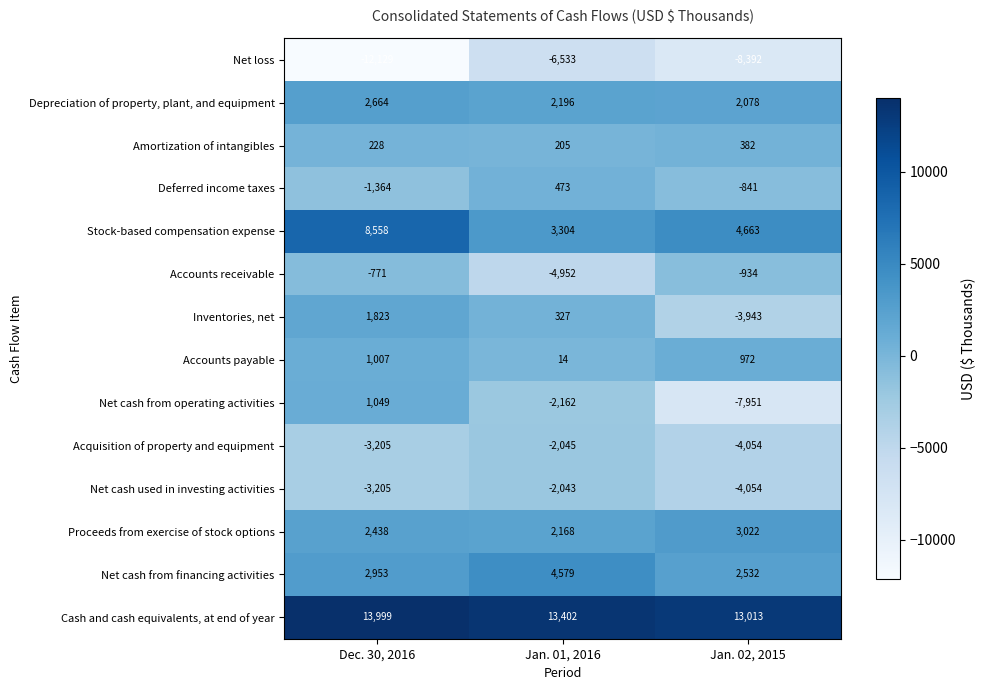

What is the approximate value of Cash and cash equivalents, at end of year at Jan. 02, 2015, to the nearest 50?

13000